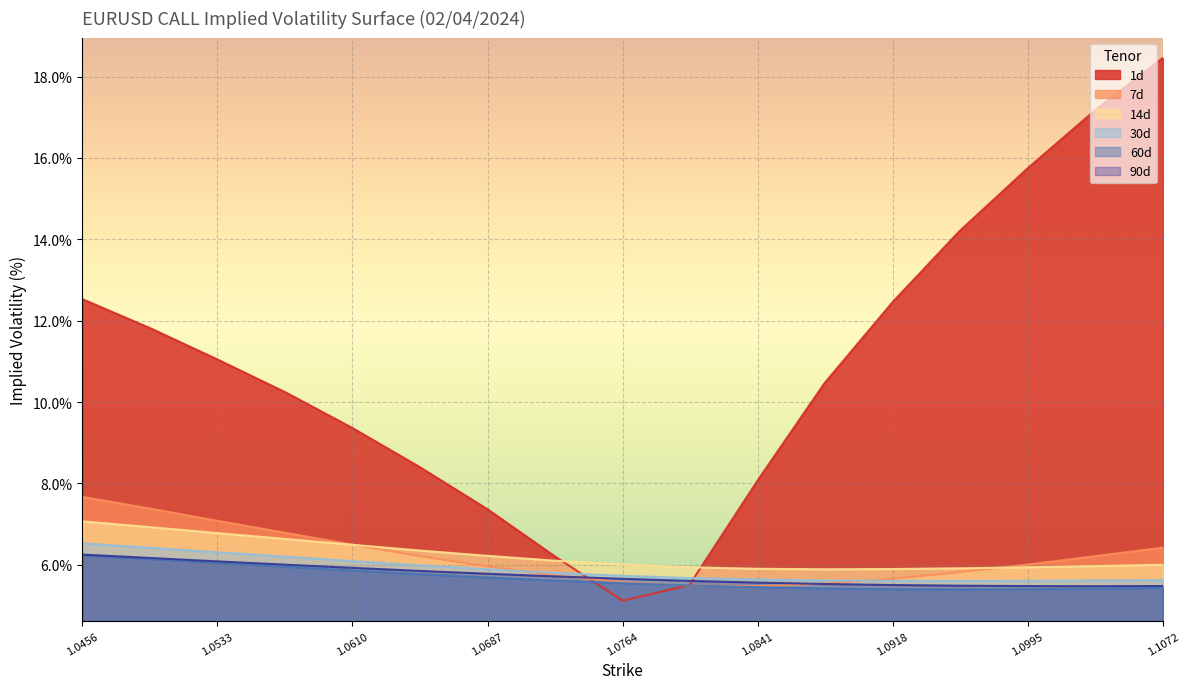

Which has a higher value, 1.0687 or 1.0648?

1.0648